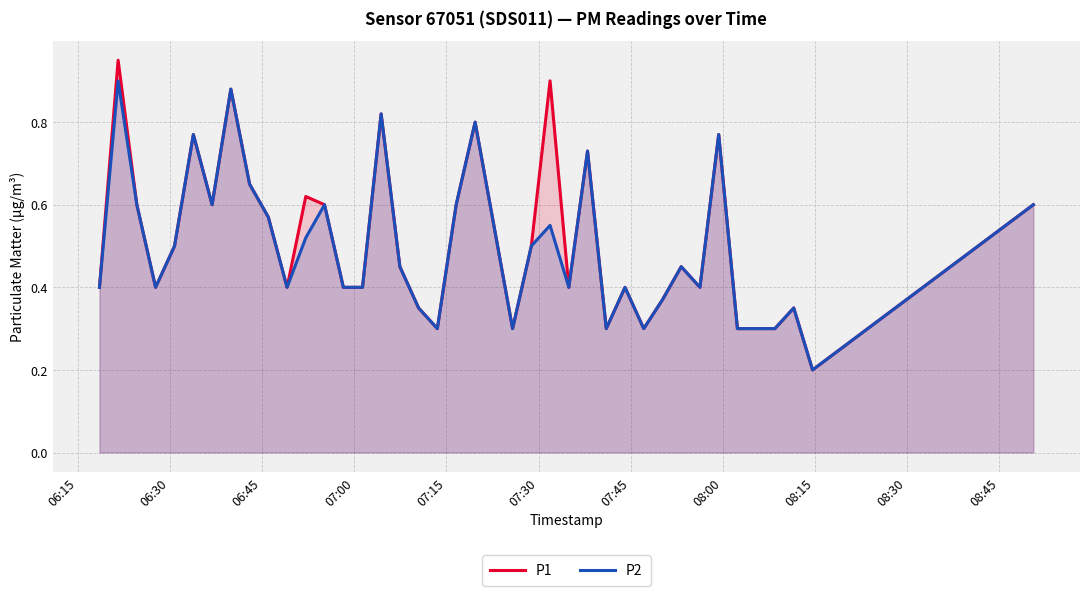

Rank the series by their maximum value, from lowest to highest.

P2, P1